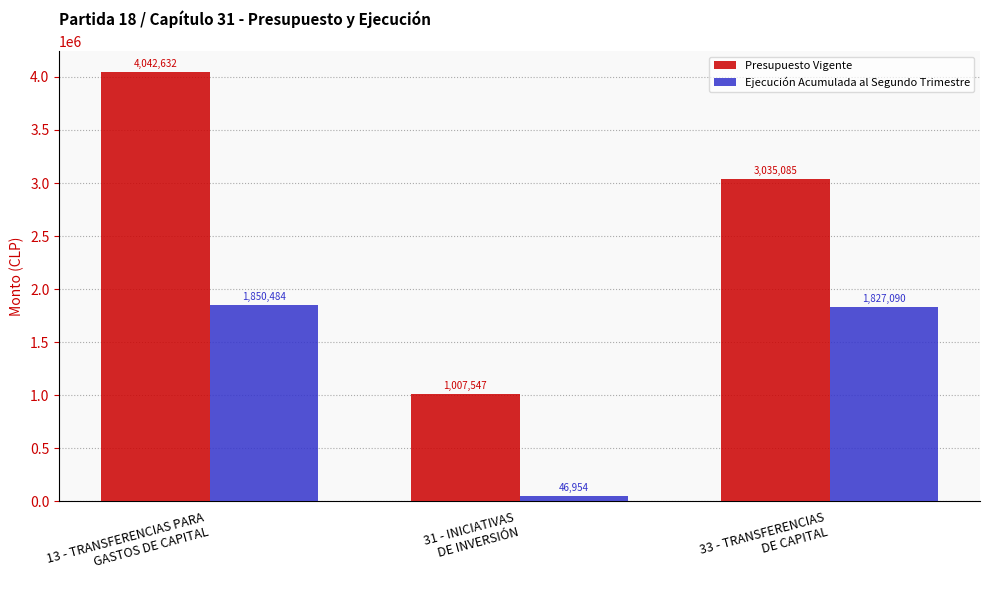

What is the maximum value shown in the chart?

4042632